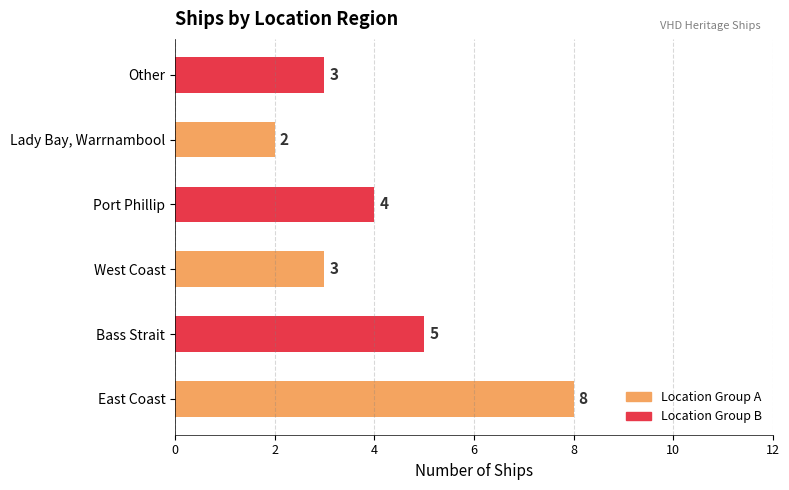

What is the approximate value at Bass Strait?

5